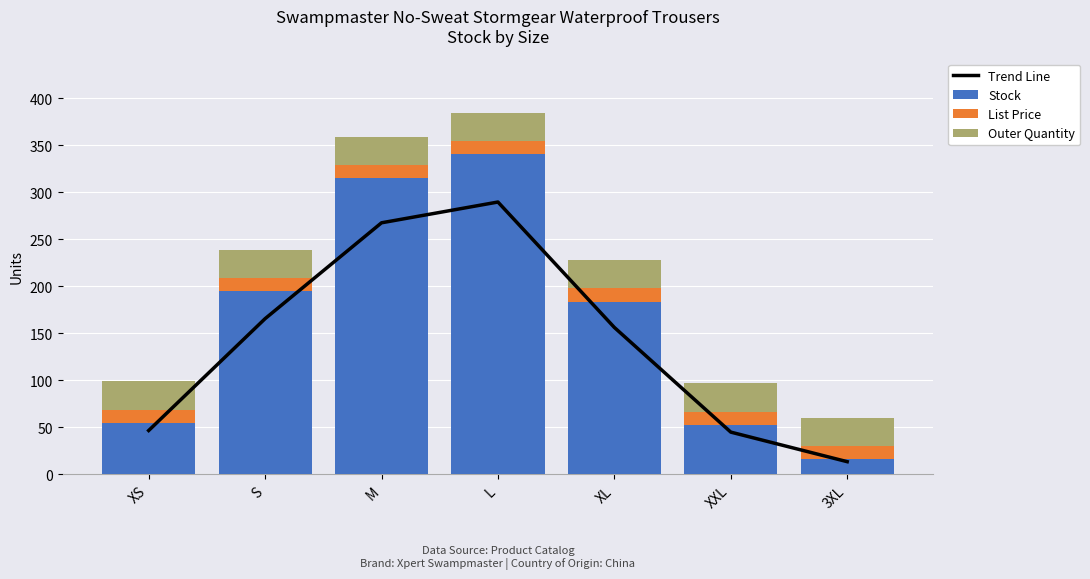

What are all the series names shown in the legend?

Trend Line, Stock, List Price, Outer Quantity